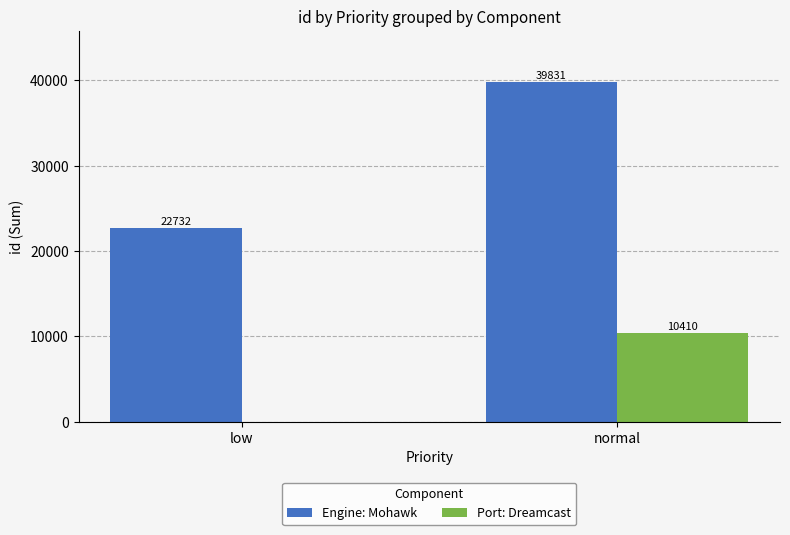

Reading left to right, transcribe all the data shown in this chart.

Engine: Mohawk: 22732	39831
Port: Dreamcast: 0	10410